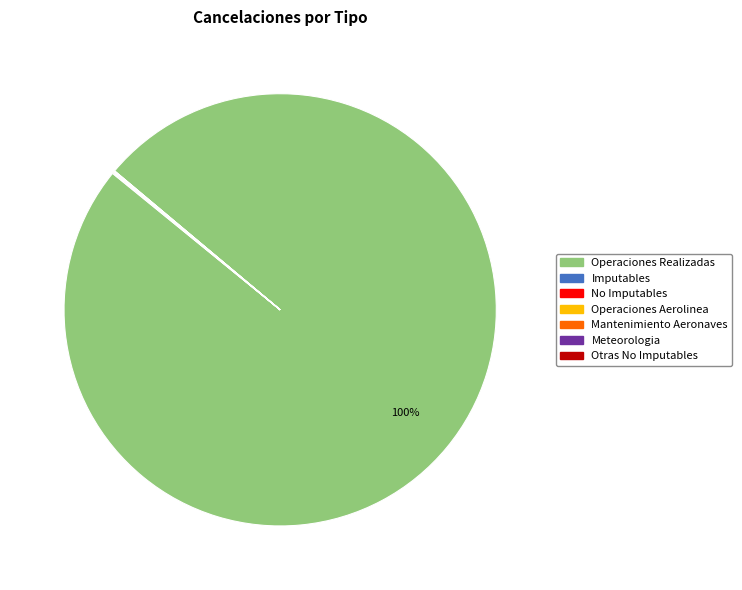

Which slice is the largest?

Operaciones Realizadas